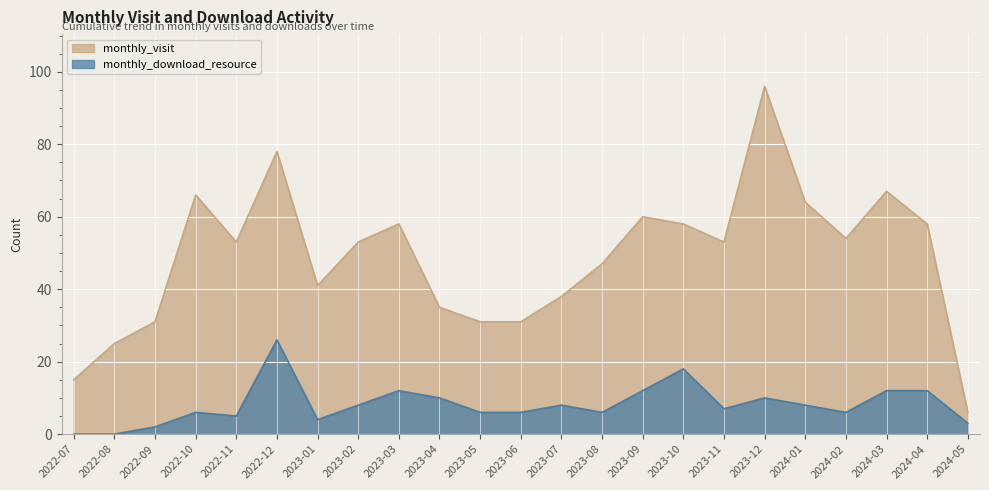

In monthly_download_resource, how many points are lower than both neighbors (excluding endpoints)?

5